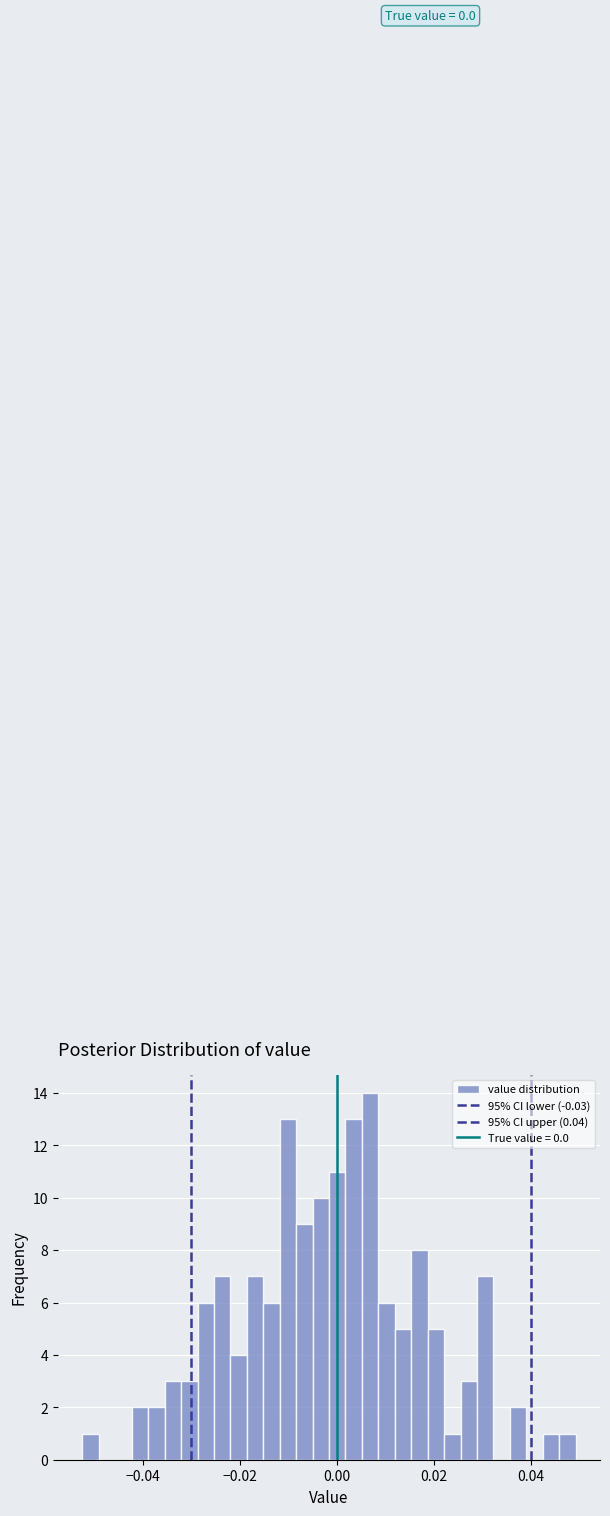

Around what value on the x-axis is the tallest bar? Give the approximate position of its centre, as read against the axis.

0.006